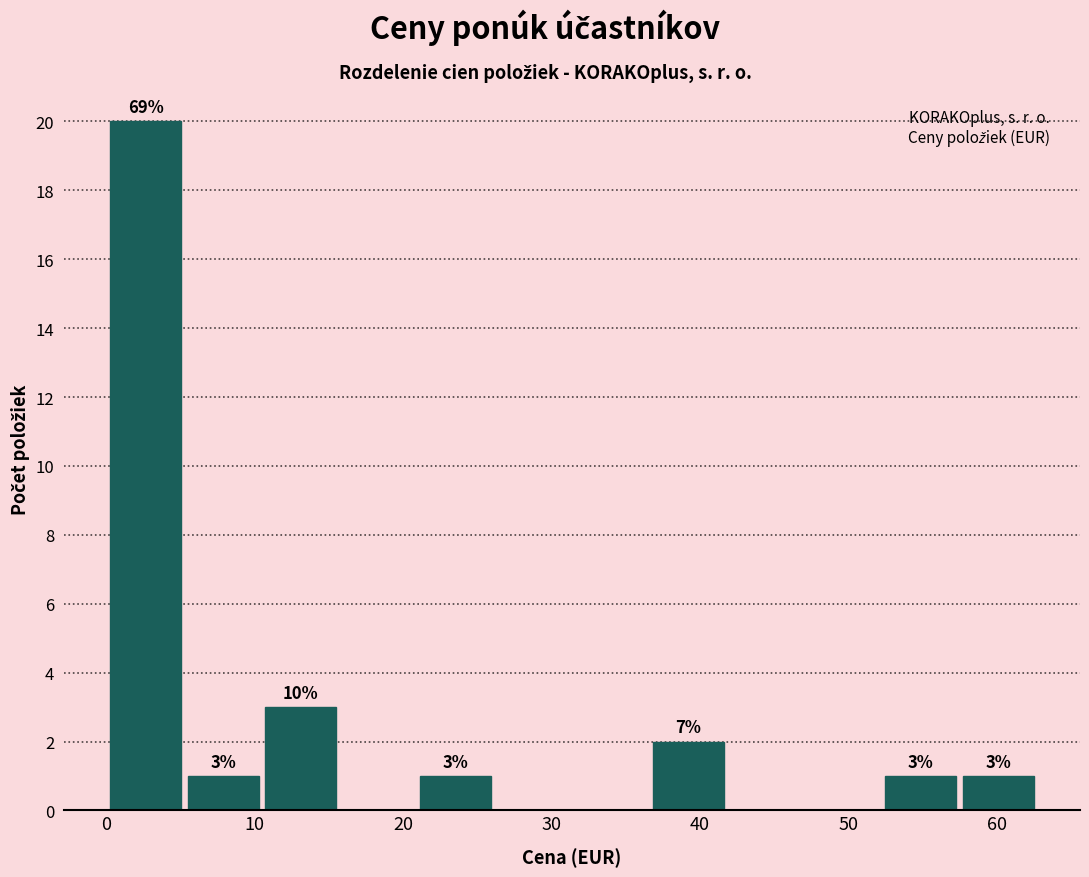

Which range on the x-axis has the tallest bar?

0 to 5